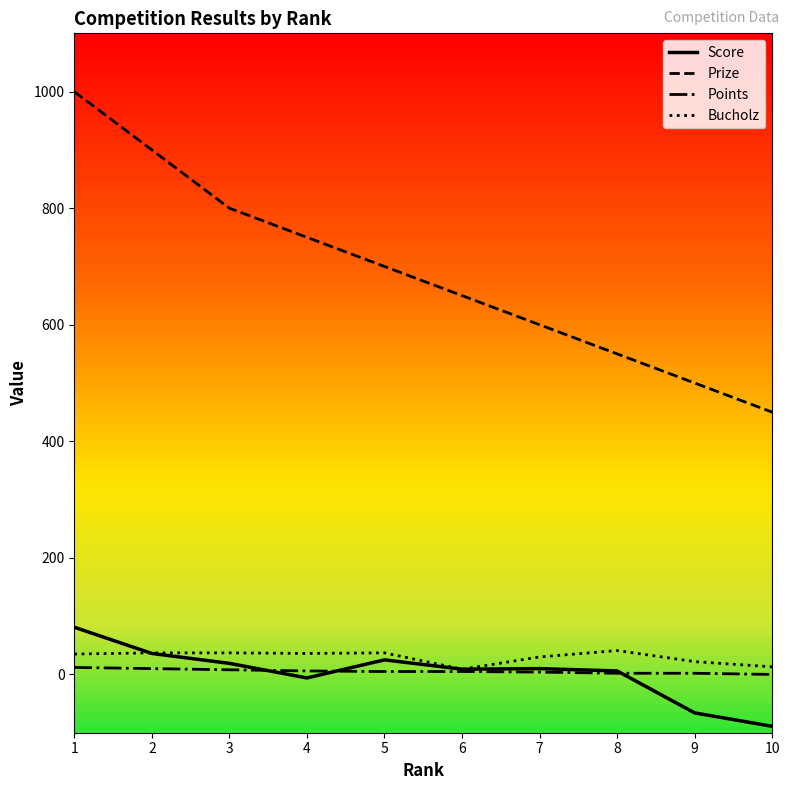

The value of Prize at 7 is 600. True or false?

True